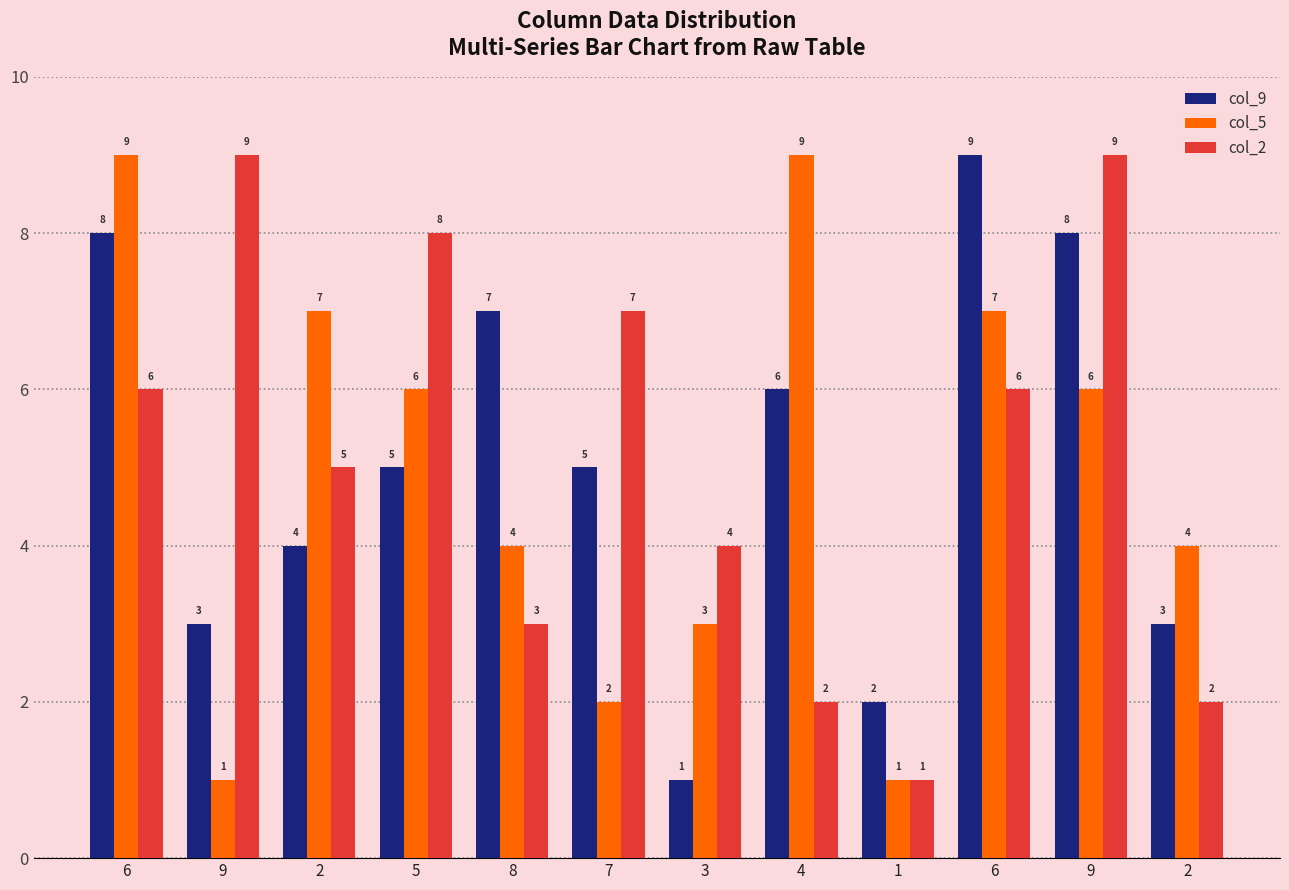

Rank the series at 3 from lowest to highest value.

col_9, col_5, col_2